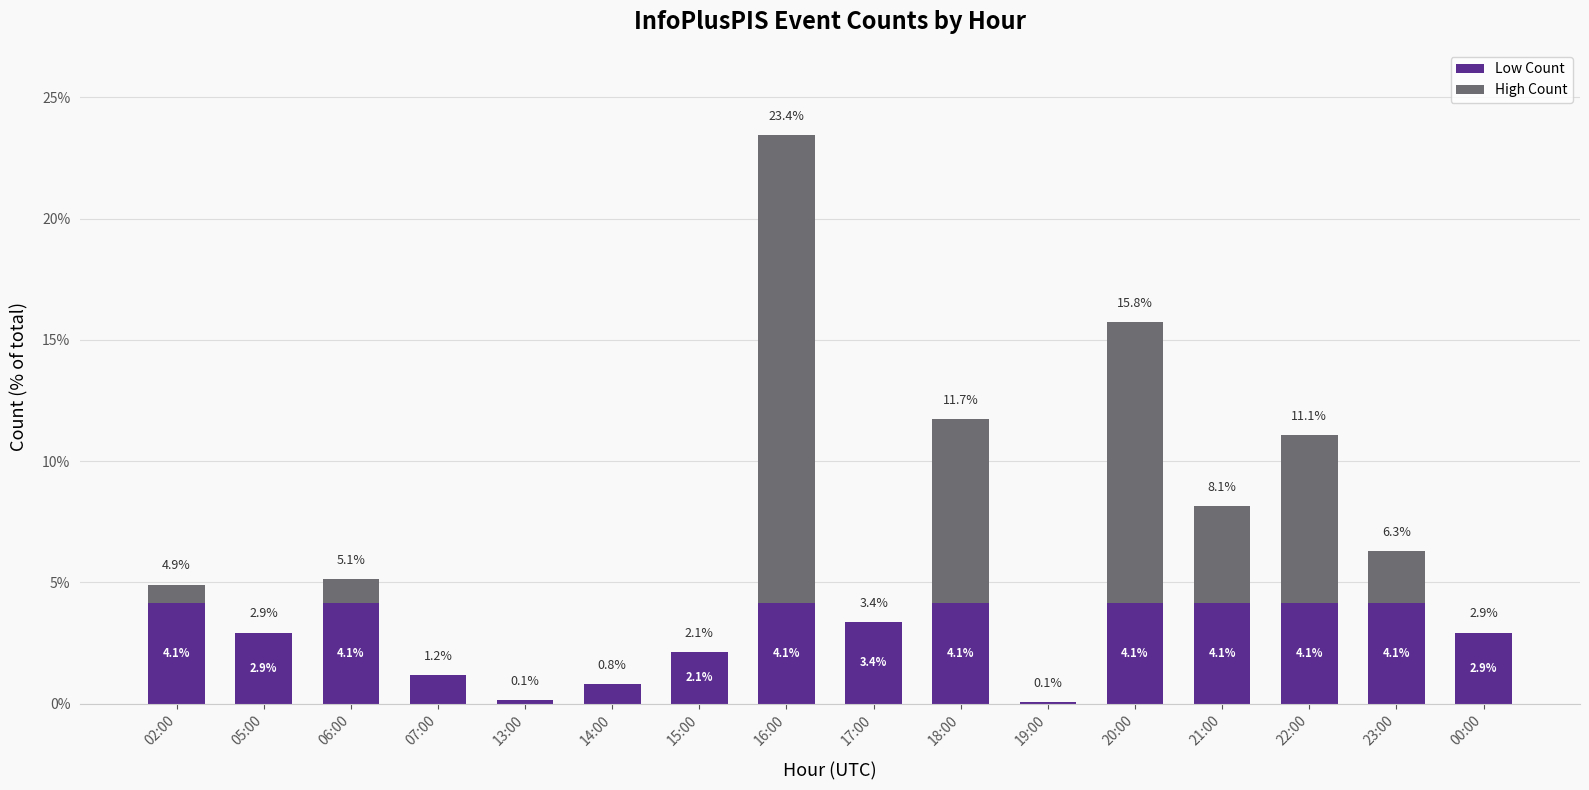

True or false: Low Count has a value of 4.1 at 06:00.

True